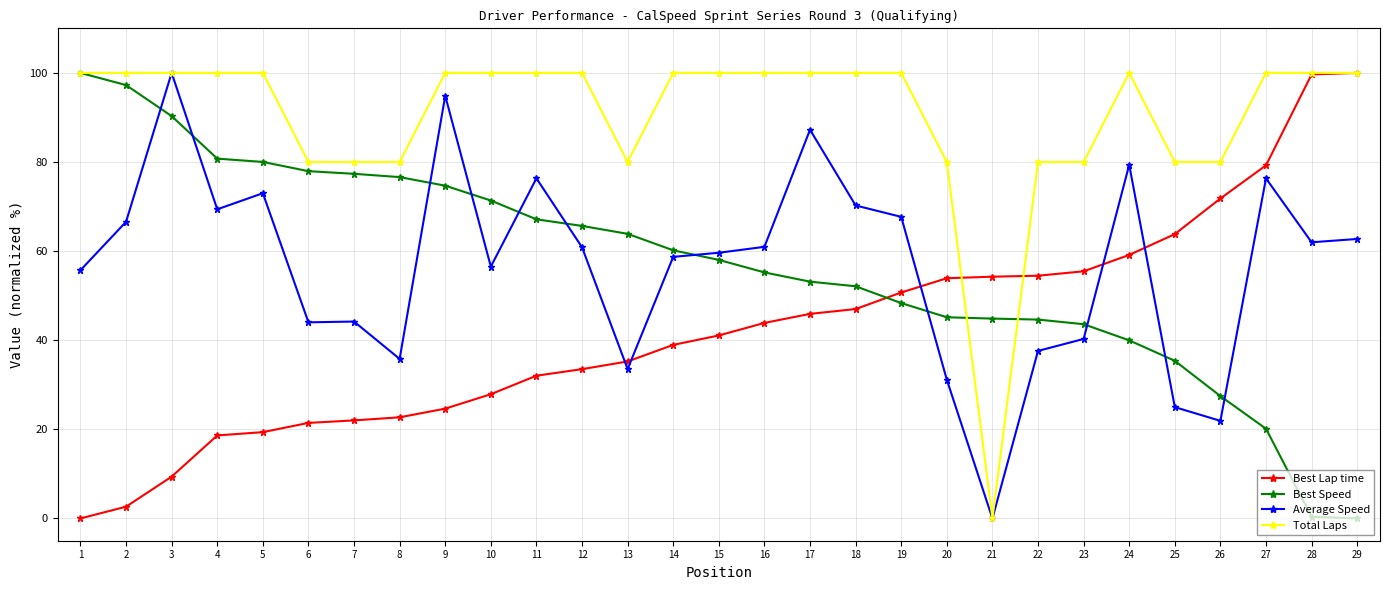

How many Total Laps values are between 80 and 100?

28